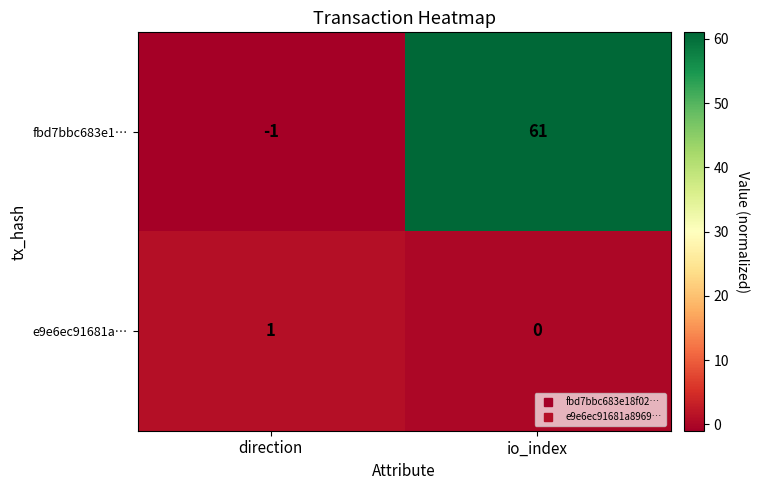

What is the difference between the fbd7bbc683e1… values at direction and io_index?

62